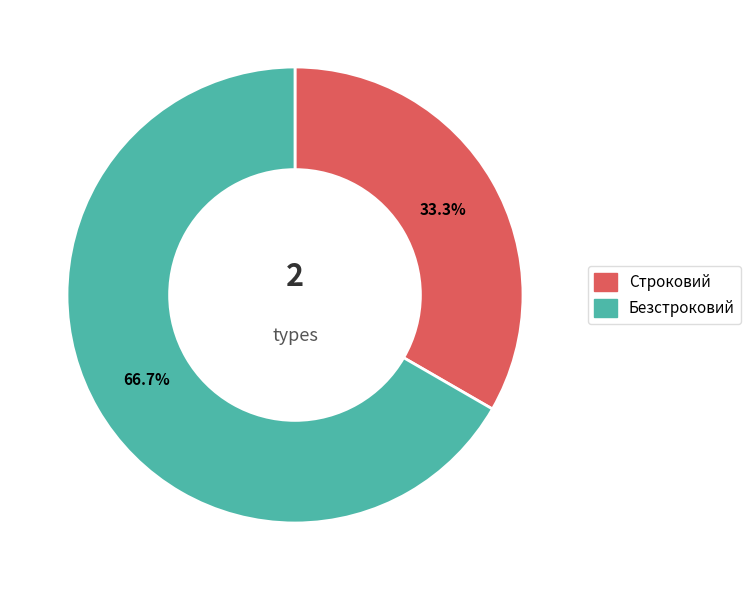

Which has a higher value, Строковий or Безстроковий?

Безстроковий